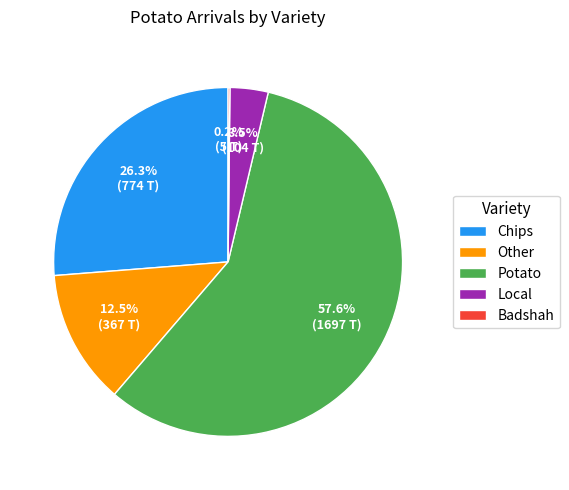

Is Potato the majority of the pie?

Yes